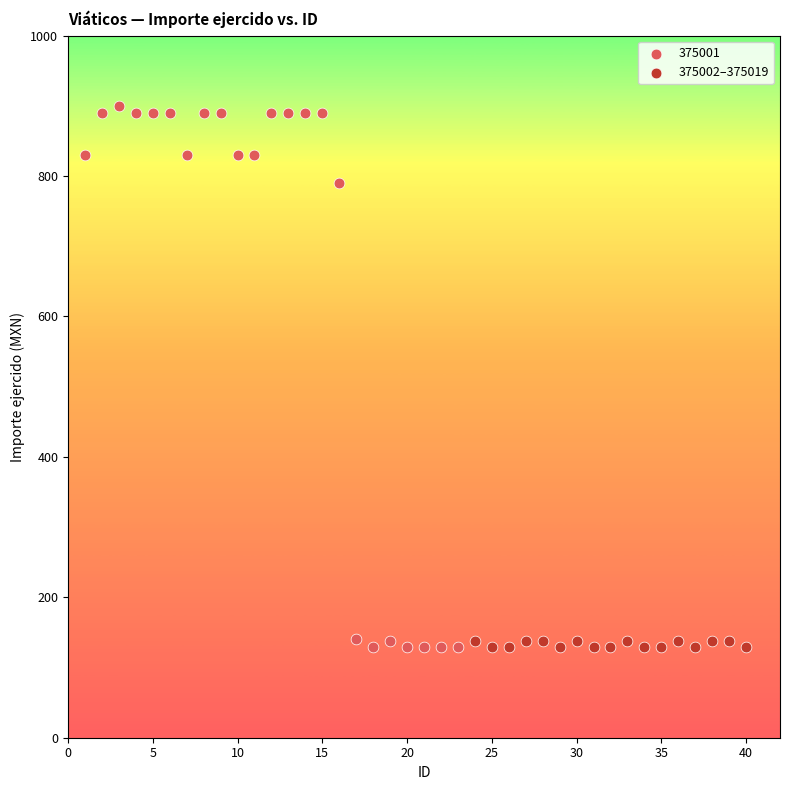

Which series contains the highest Y value?

375001